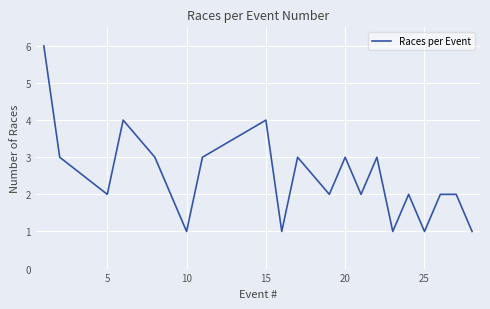

What is the difference between the maximum and minimum values?

5